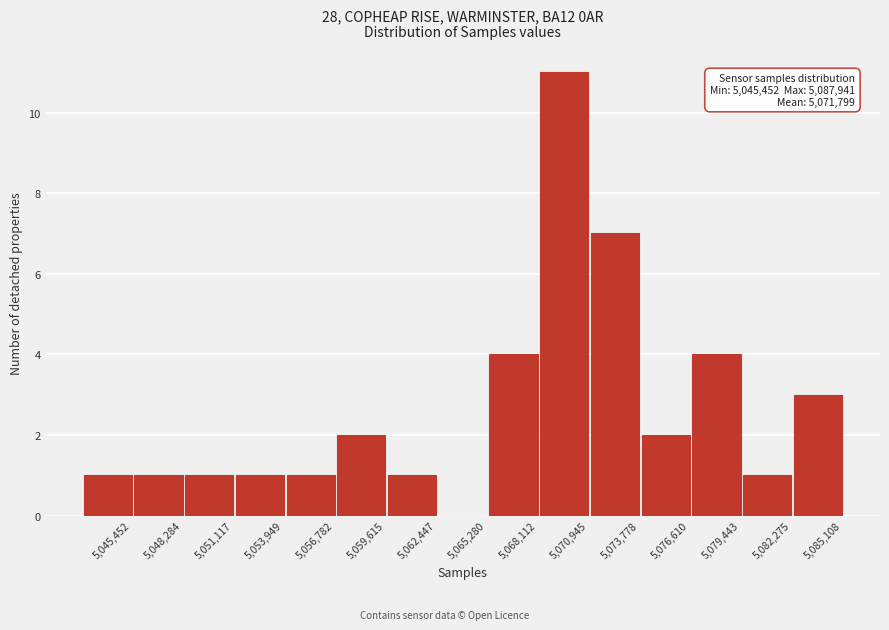

Reading left to right, transcribe all the data shown in this chart.

5,045,452=1	5,048,284=1	5,051,117=1	5,053,949=1	5,056,782=1	5,059,615=2	5,062,447=1	5,065,280=0	5,068,112=4	5,070,945=11	5,073,778=7	5,076,610=2	5,079,443=4	5,082,275=1	5,085,108=3